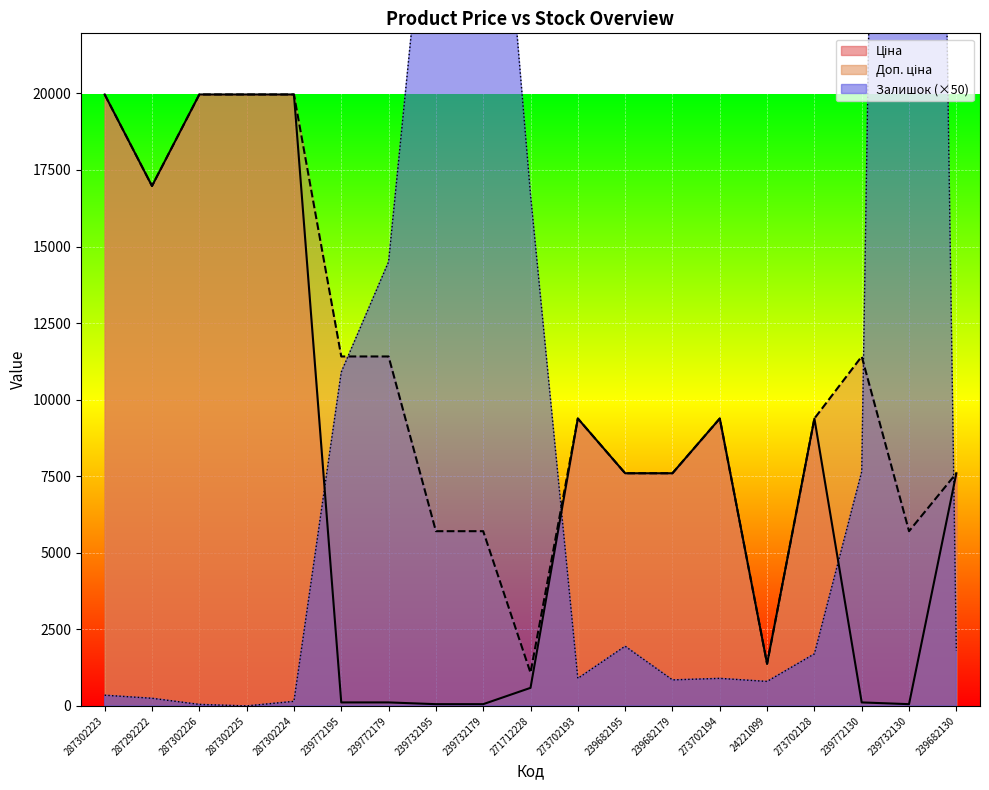

What is the sum of the Доп. ціна values at 239772130 and 239732130?

17115.0